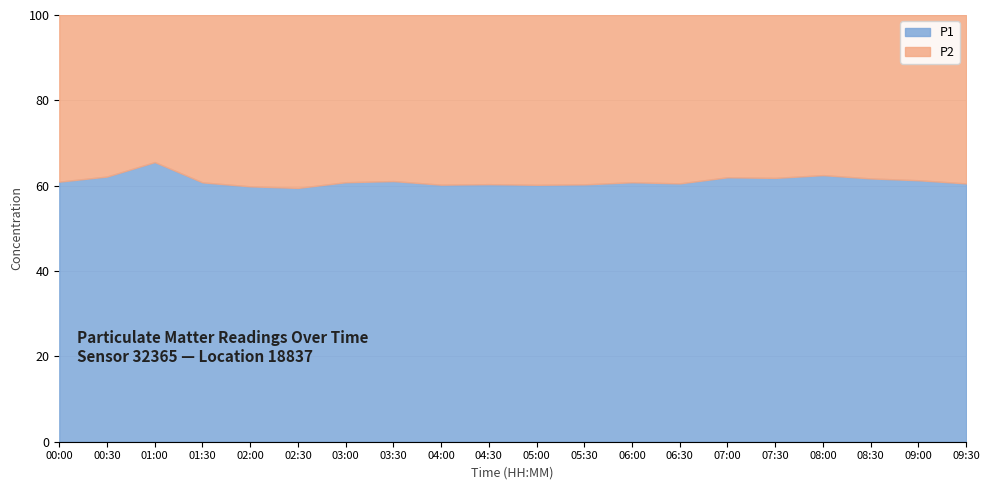

The P1 series shows 60.2 at 05:00. True or false?

True